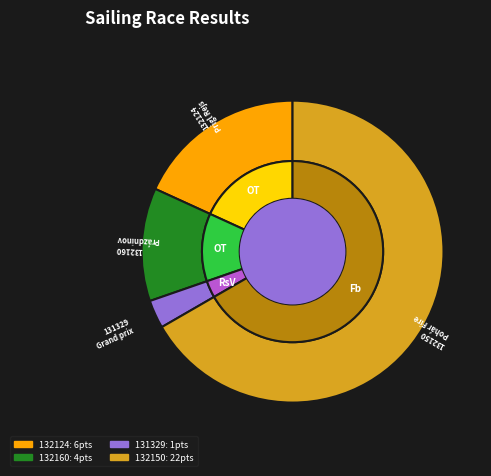

Which category has the biggest portion of the pie?

132150